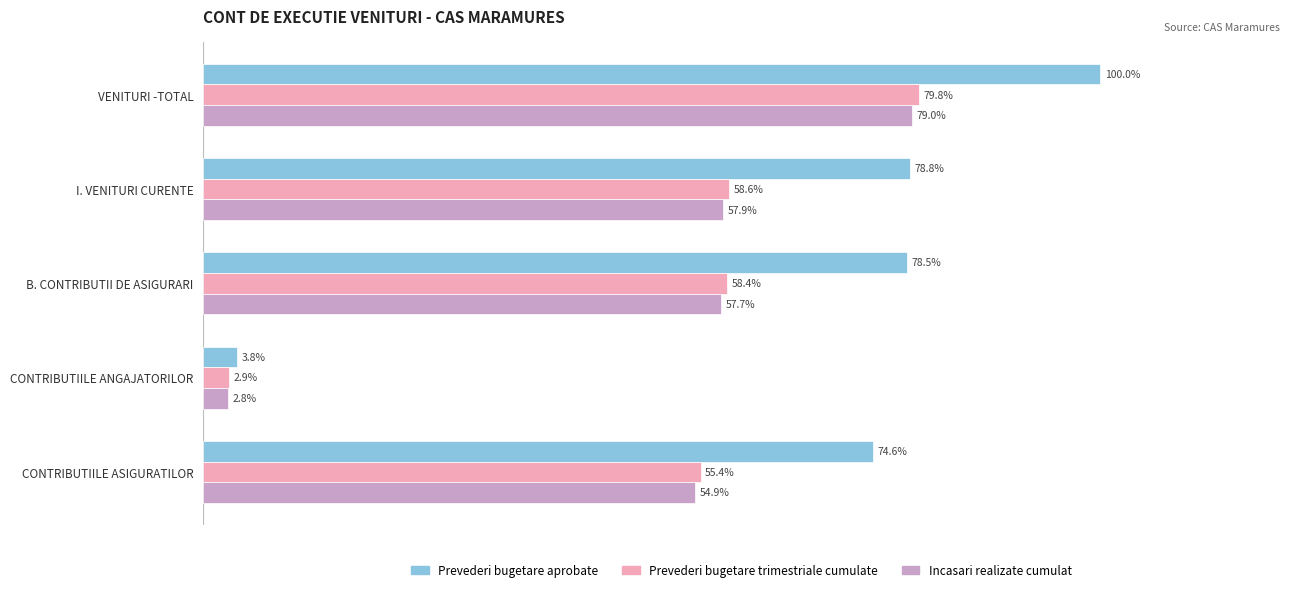

Which series has the largest range (max minus min)?

Prevederi bugetare aprobate